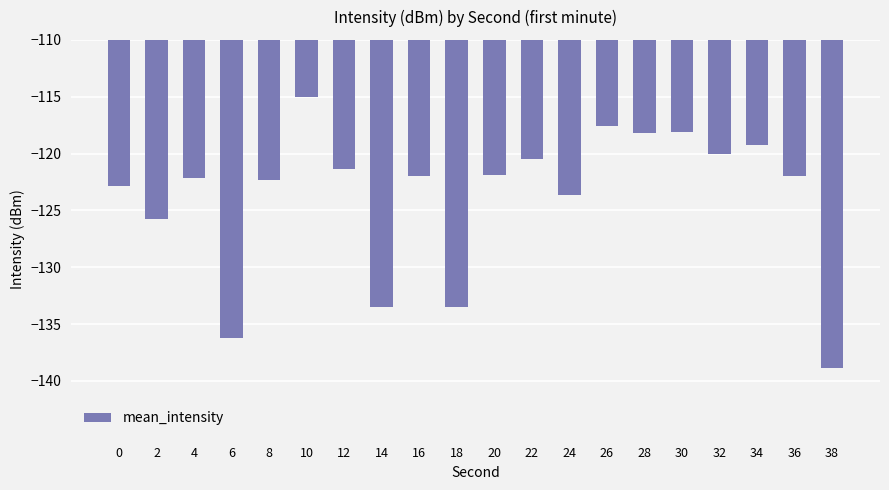

Is it true that the value at 10 is -154.5?

False